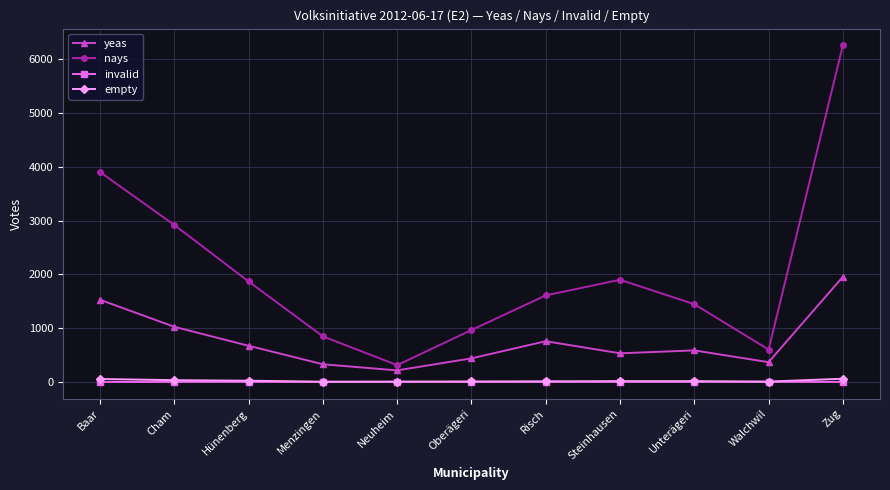

Where is the first local maximum for nays?

Steinhausen